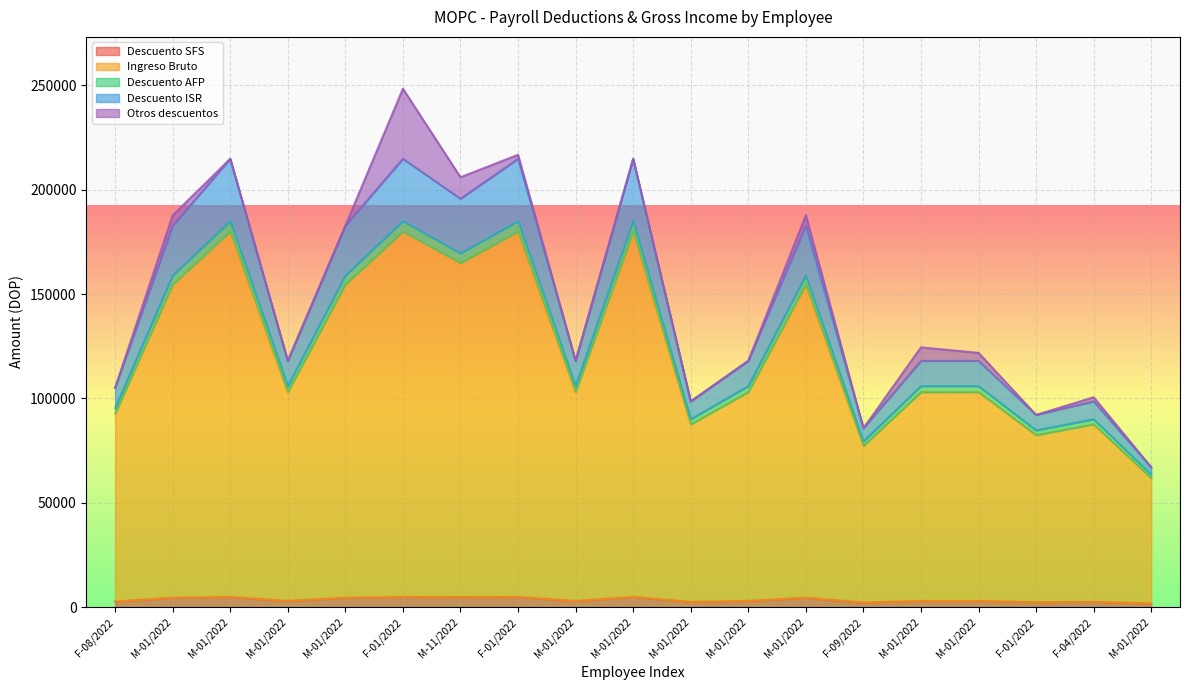

How many data points does each series have?

19